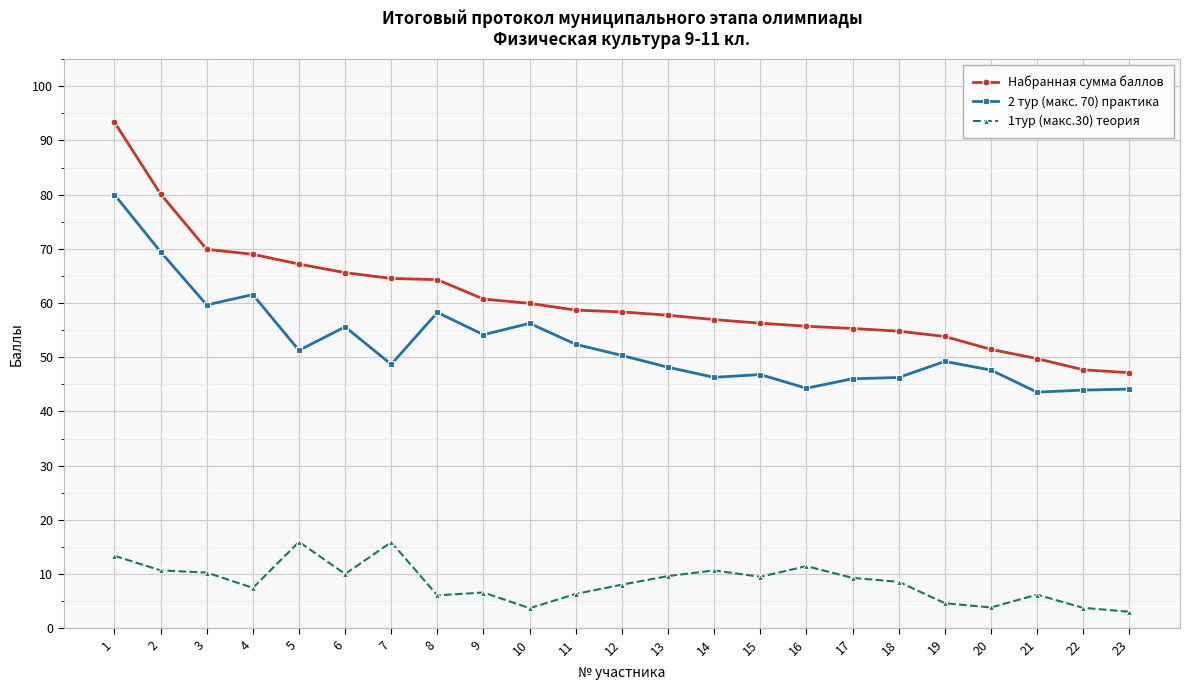

Which series has the largest range (max minus min)?

Набранная сумма баллов